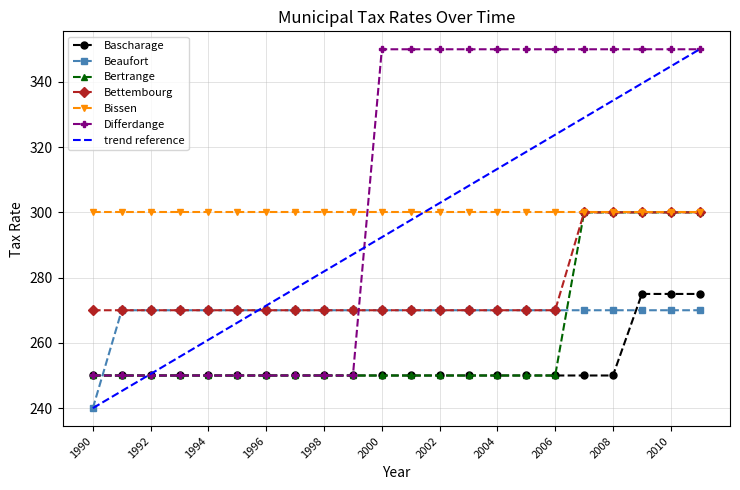

Is it true that Beaufort equals 270 at 2009?

True